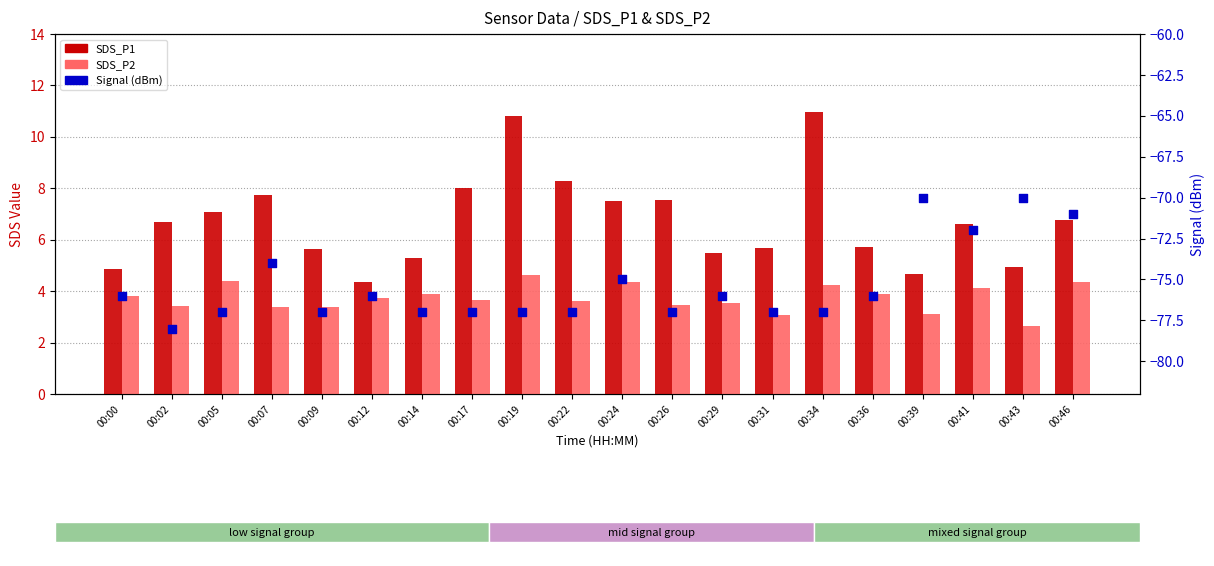

What is the total value across all series at 00:19?

-61.6